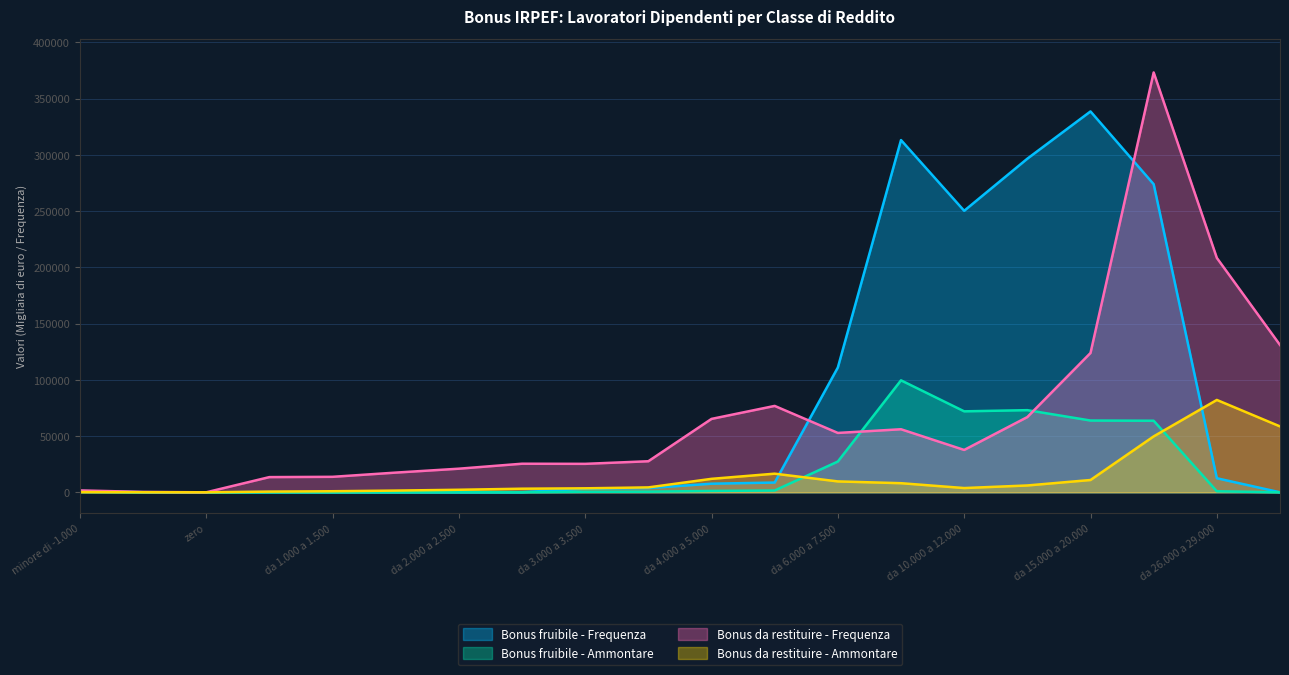

Count the number of data series in this chart.

4